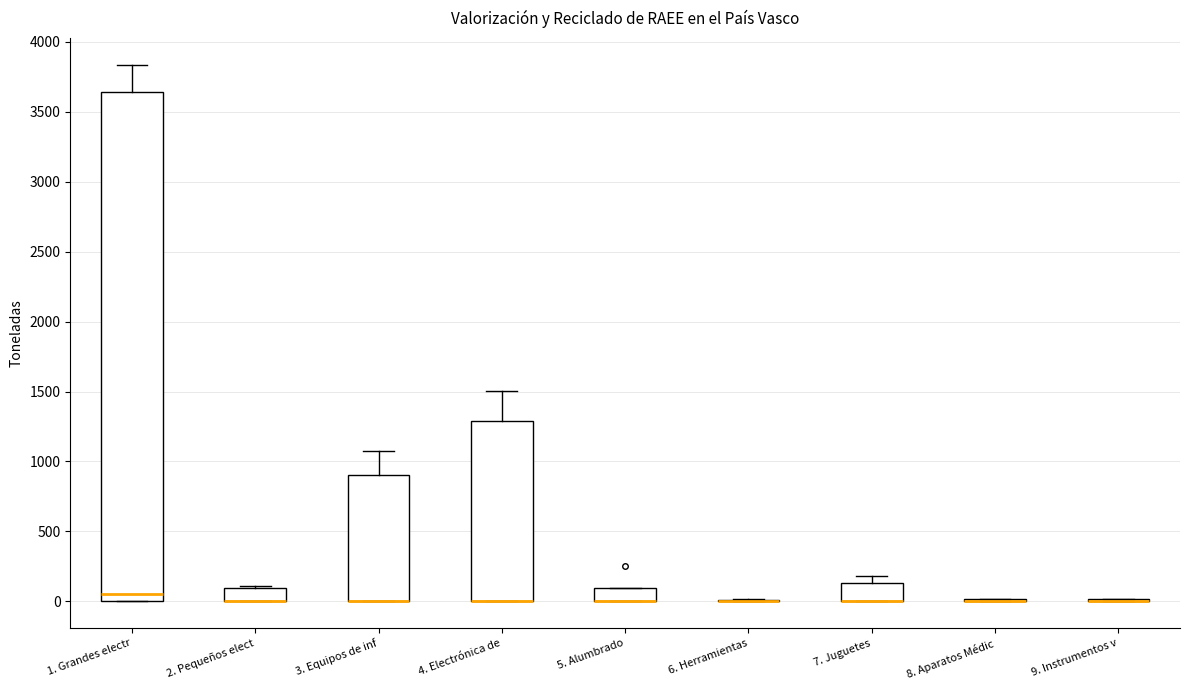

Reading left to right, read every box against the y-axis: the position of its median line, the range the box covers, and the ends of its whiskers. The values are not printed on the chart, so give them approximately, as read against the axis.

1. Grandes electr: median 50, box 0 to 3650, whiskers 0 to 3850
2. Pequeños elect: median 0 (drawn on the box's lower edge), box 0 to 100, whiskers 0 to 100
3. Equipos de inf: median 0 (drawn on the box's lower edge), box 0 to 900, whiskers 0 to 1050
4. Electrónica de: median 0 (drawn on the box's lower edge), box 0 to 1300, whiskers 0 to 1500
5. Alumbrado: median 0 (drawn on the box's lower edge), box 0 to 100, whiskers 0 to 100
6. Herramientas: box collapsed to a line at 0, whiskers 0 to 0
7. Juguetes: median 0 (drawn on the box's lower edge), box 0 to 150, whiskers 0 to 200
8. Aparatos Médic: box collapsed to a line at 0, whiskers 0 to 0
9. Instrumentos v: box collapsed to a line at 0, whiskers 0 to 0